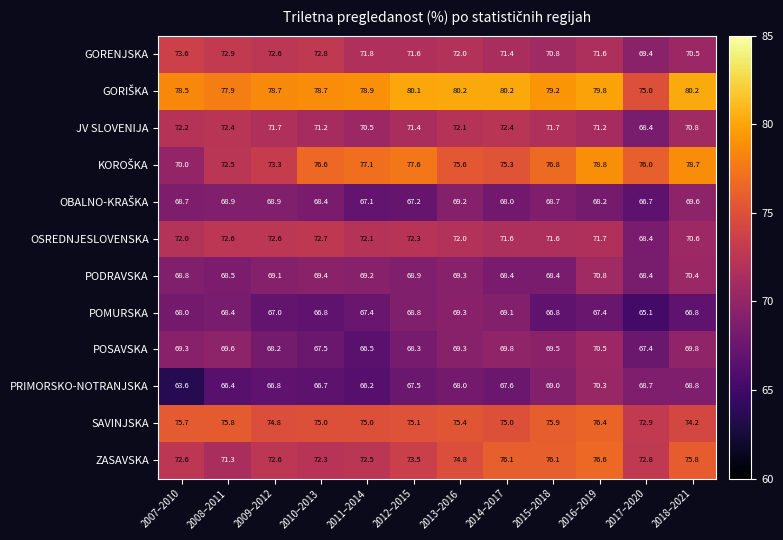

What is the spread (max minus min) of values at 2018–2021?

13.4